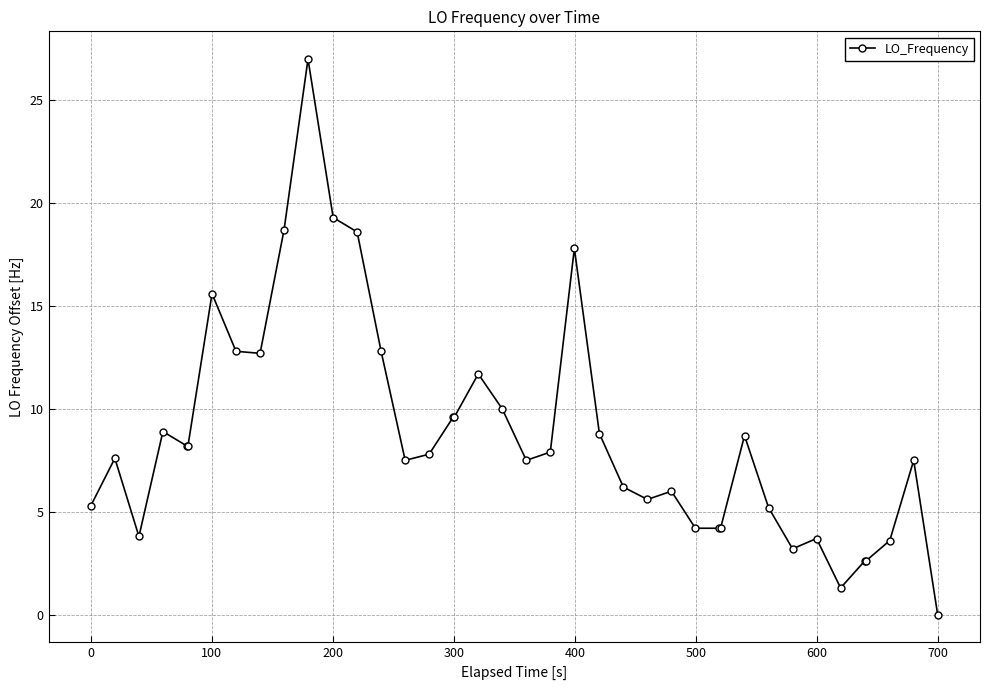

How many values are below 7?

16